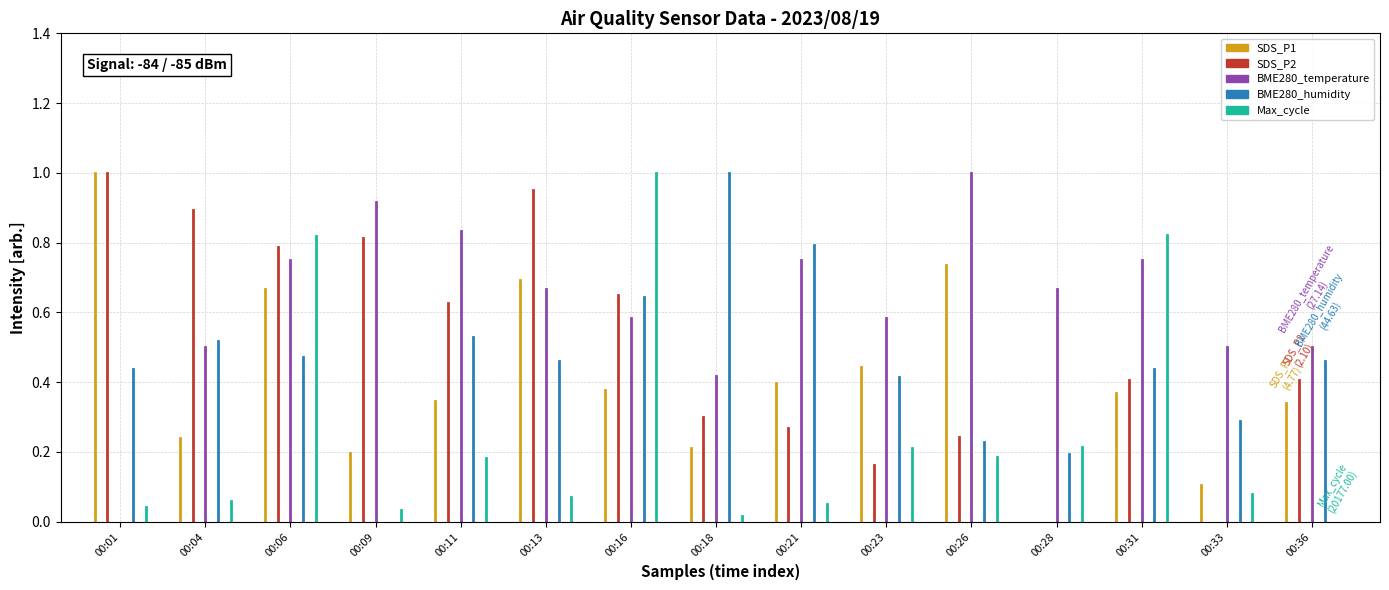

Between 00:01 and 00:04, which series saw the biggest shift?

SDS_P1